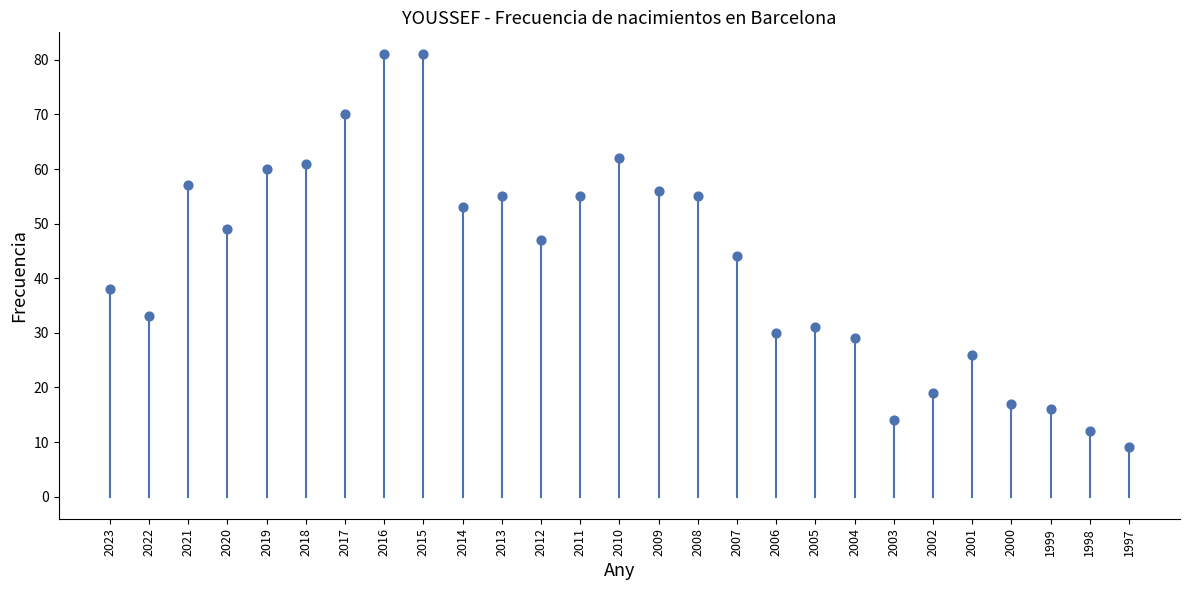

What is the range of Y values (max minus min)?

72